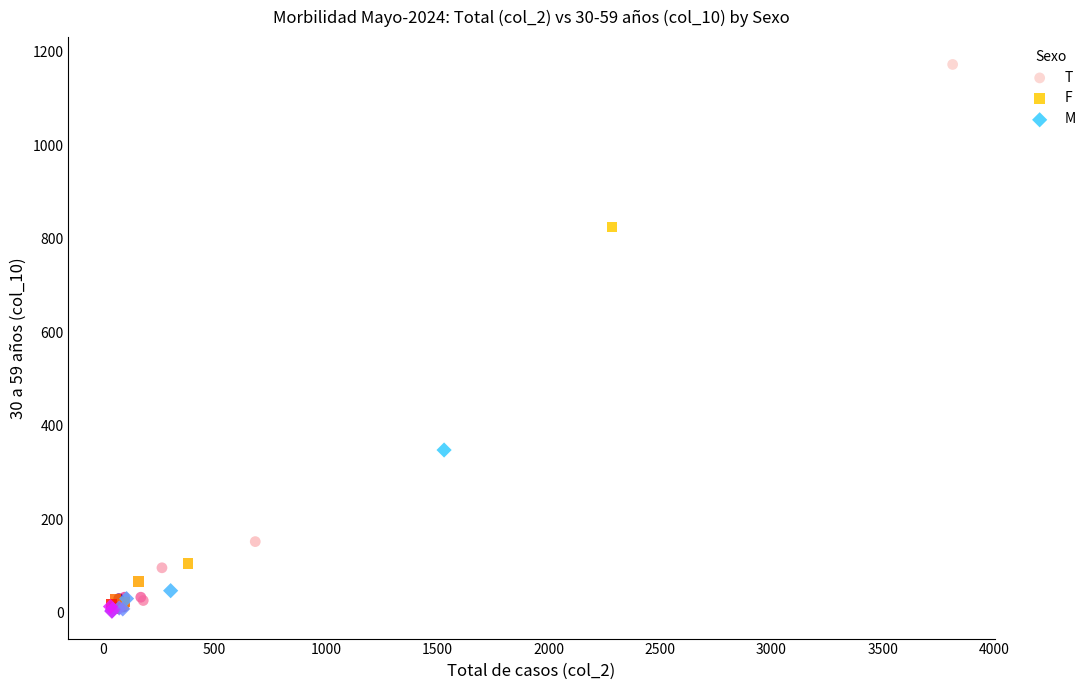

Which series contains the highest Y value?

T